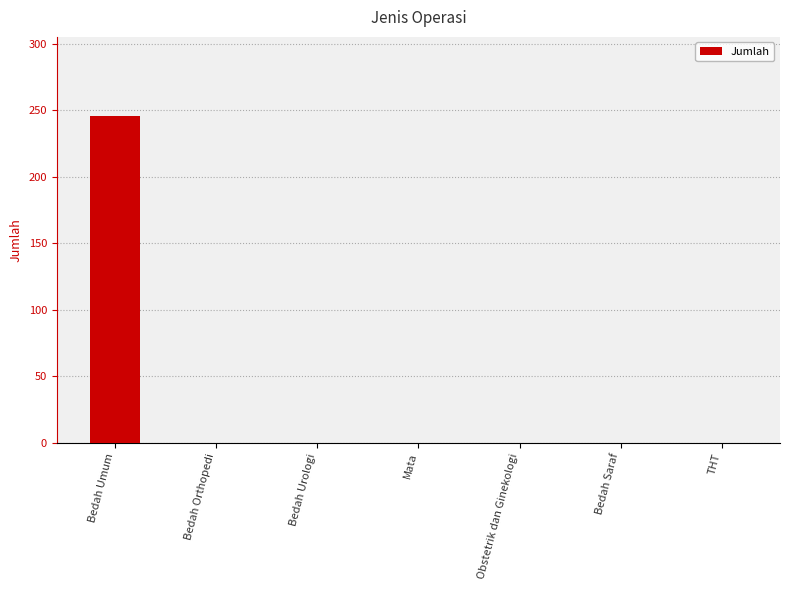

Are the bars horizontal?

No